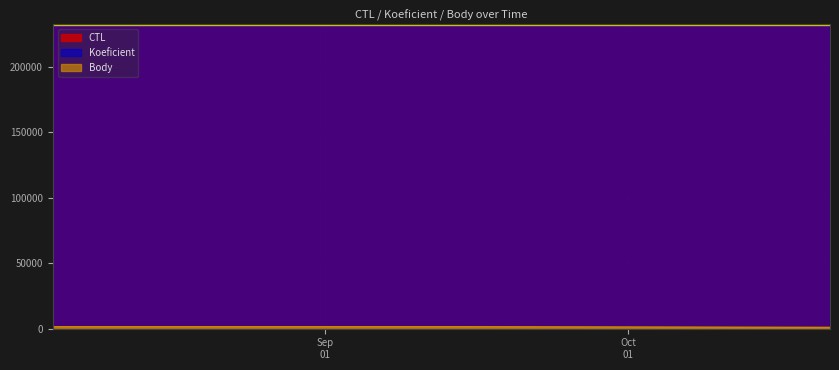

At which label does CTL reach its minimum?

2023-08-05